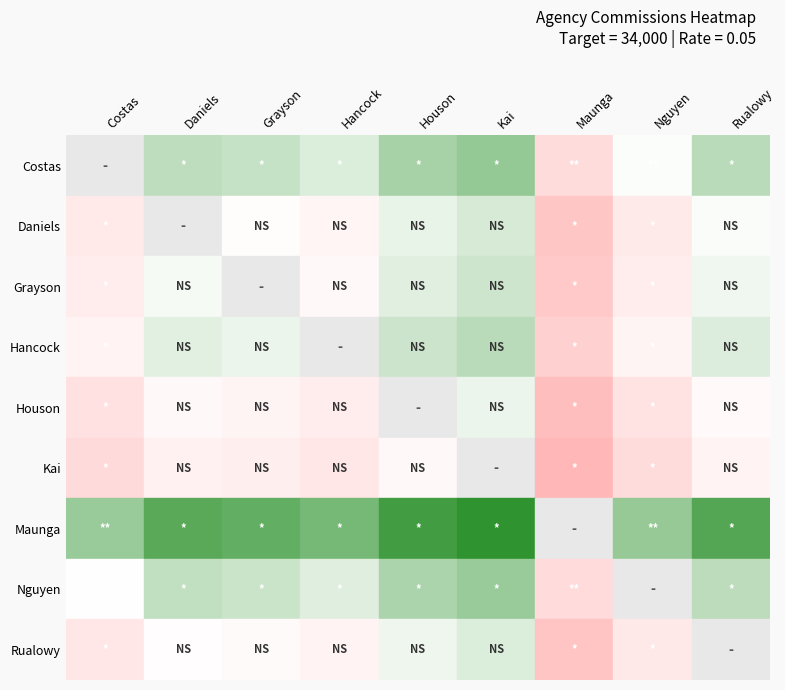

Read the Kai value at Grayson.

-0.5